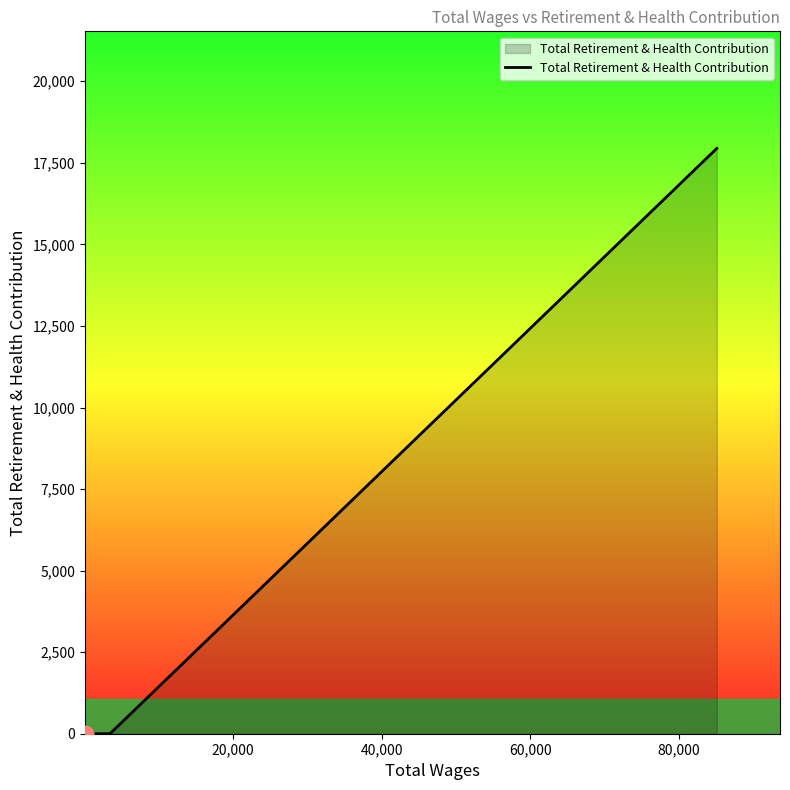

Count the number of data series in this chart.

1